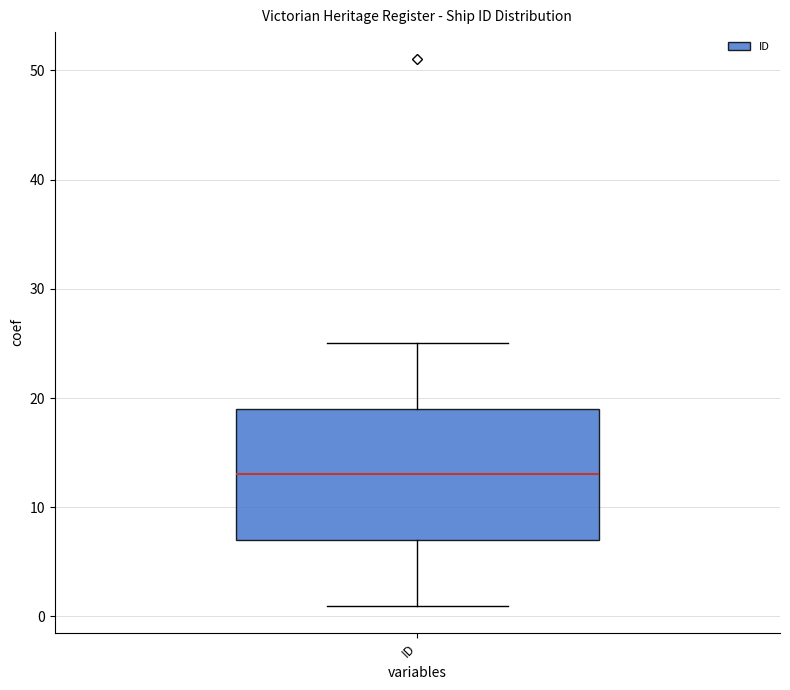

Read this box plot against the y-axis: the position of the median line, the range covered by the box, and the ends of both whiskers. The values are not printed on the chart, so give them approximately, as read against the axis.

median 13, box 7 to 19, whiskers 1 to 25